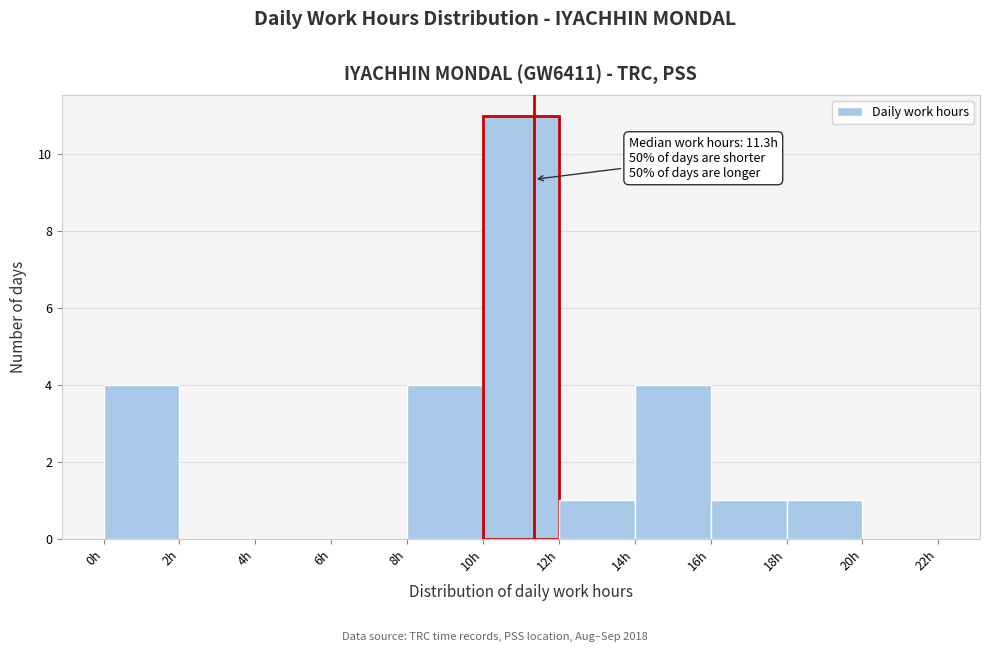

Which range on the x-axis has the tallest bar?

10 to 12